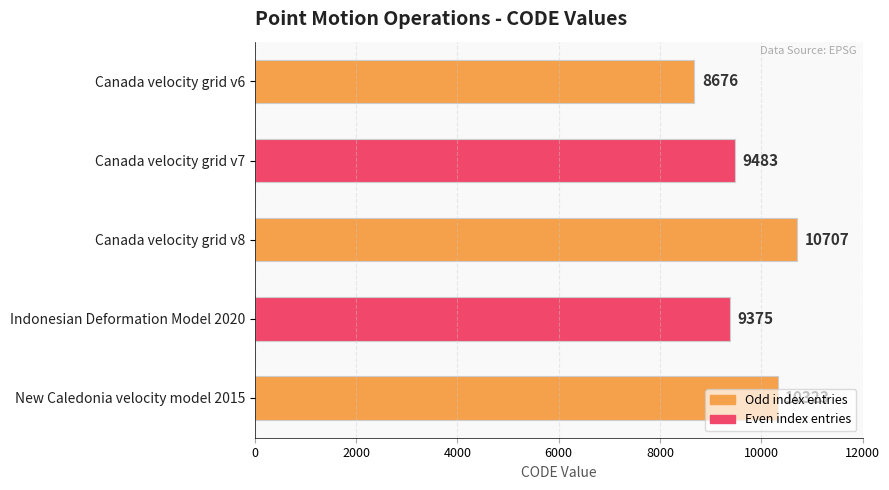

At which label is the value closest to 9691?

Canada velocity grid v7